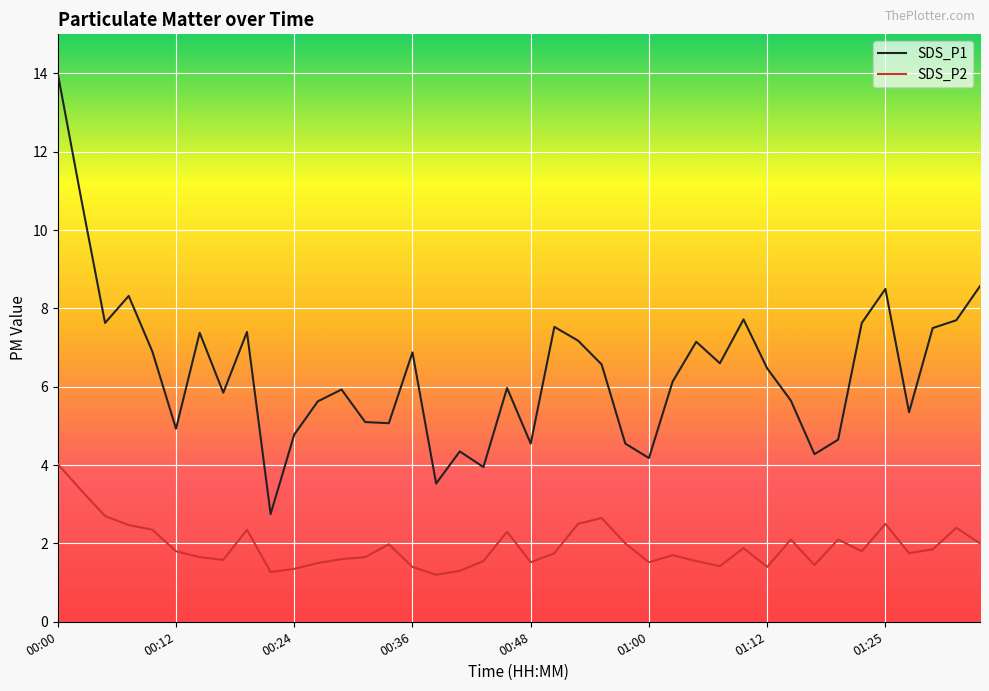

Which series has the largest total across all categories?

SDS_P1